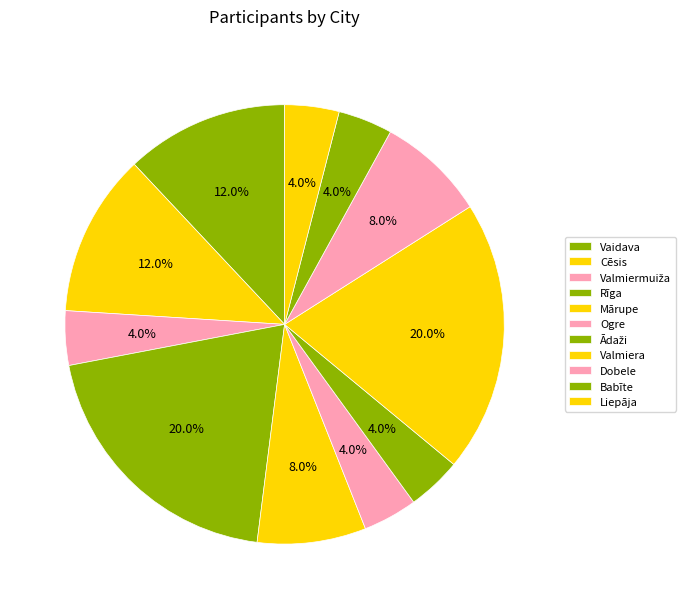

What percentage is the Ādaži slice, to the nearest percent?

4%